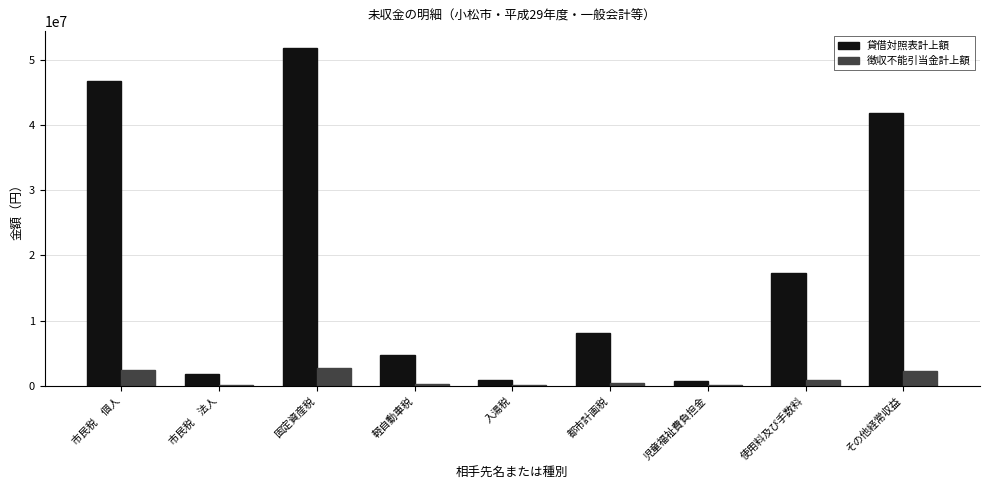

The 貸借対照表計上額 series shows 789270.0 at 児童福祉費負担金. True or false?

True